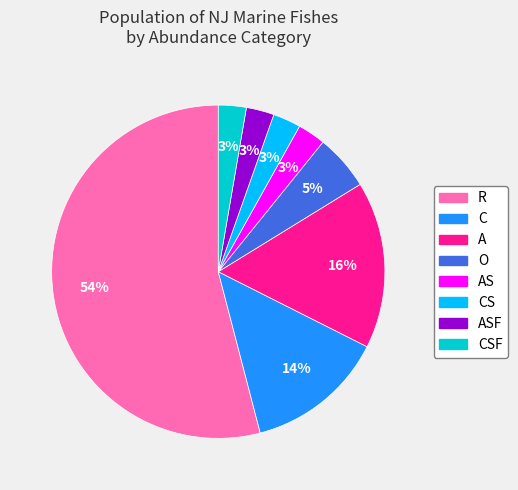

Is it true that ASF is 12% of the pie?

False